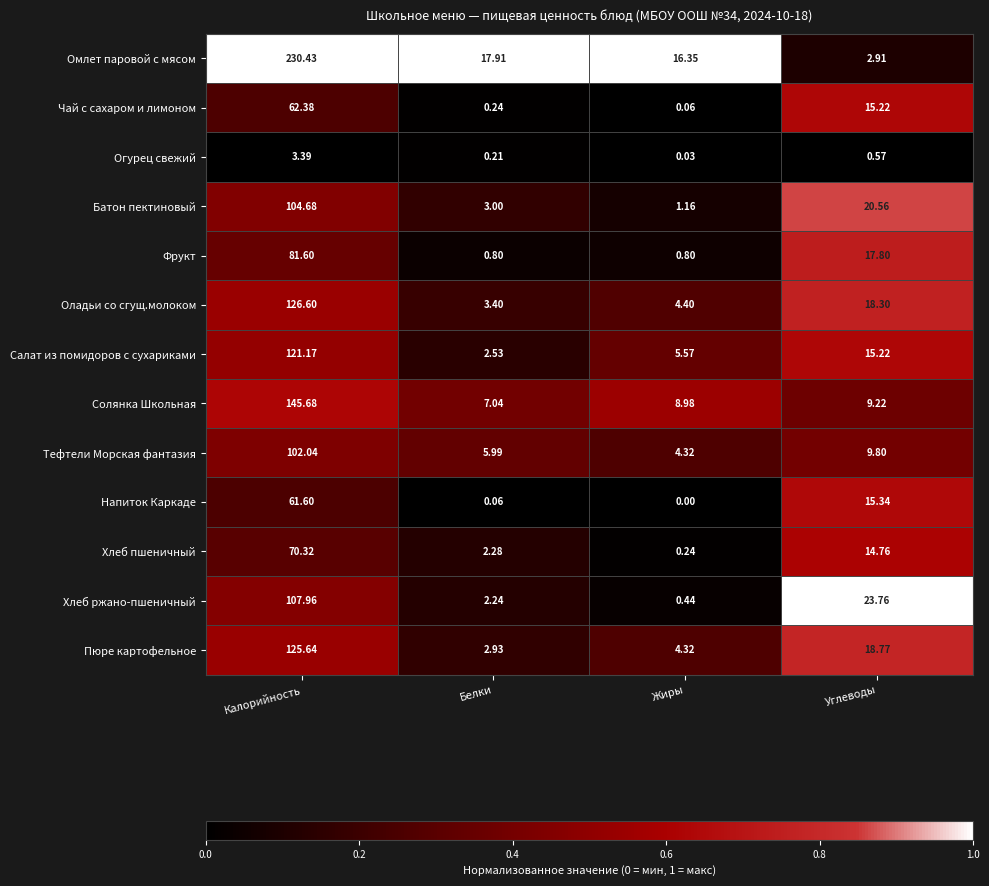

How many series are shown in this chart?

13